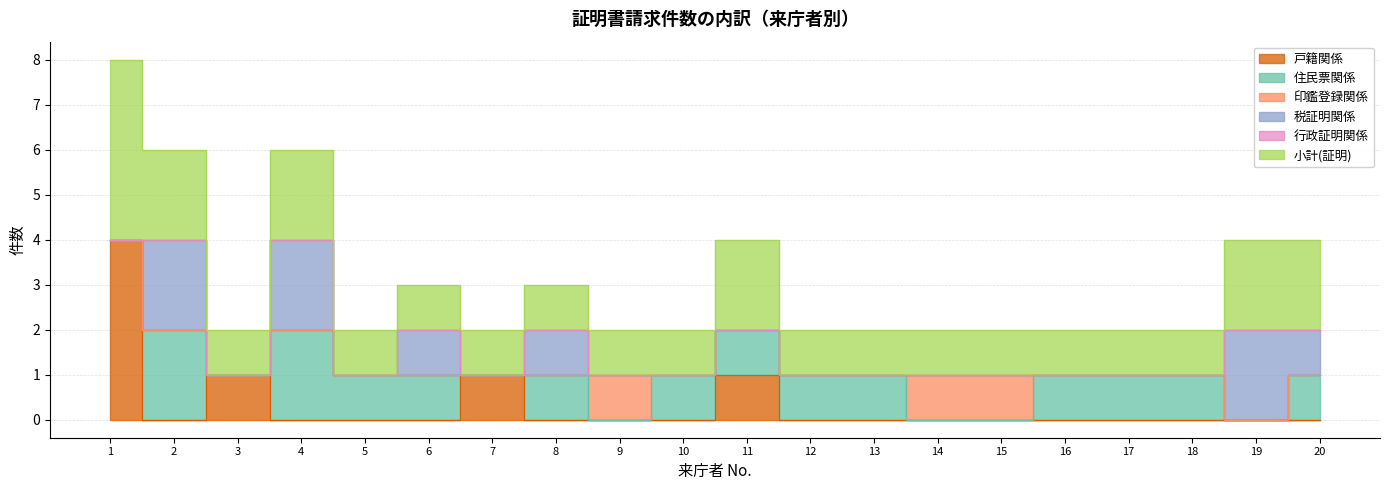

In 戸籍関係, how many points are higher than both neighbors (excluding endpoints)?

3